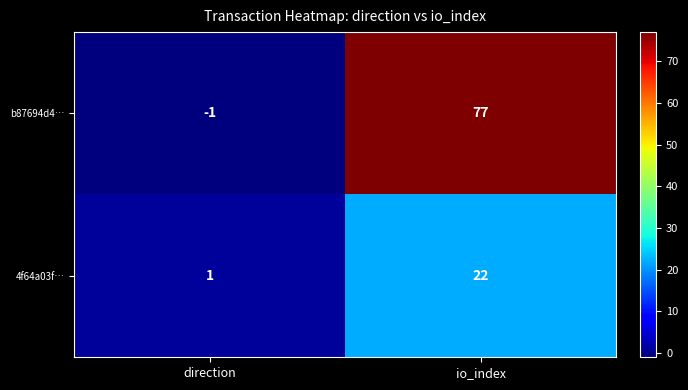

Which series has the largest total across all categories?

b87694d4…